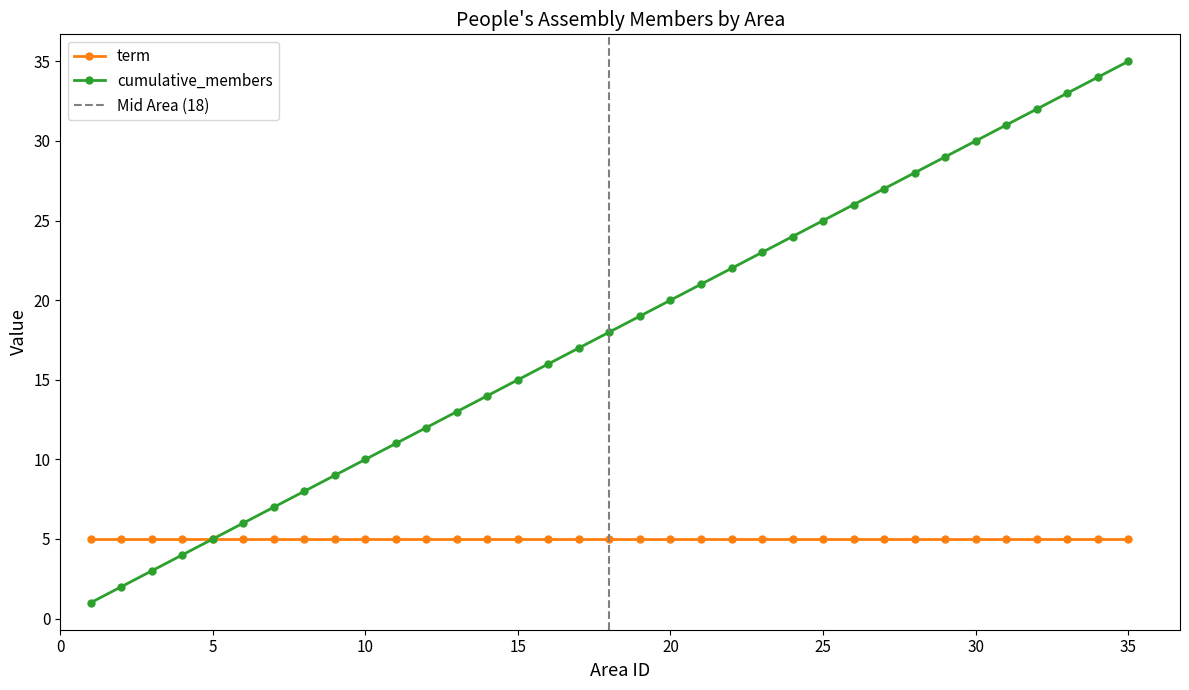

True or false: term and cumulative_members cross at least once.

False